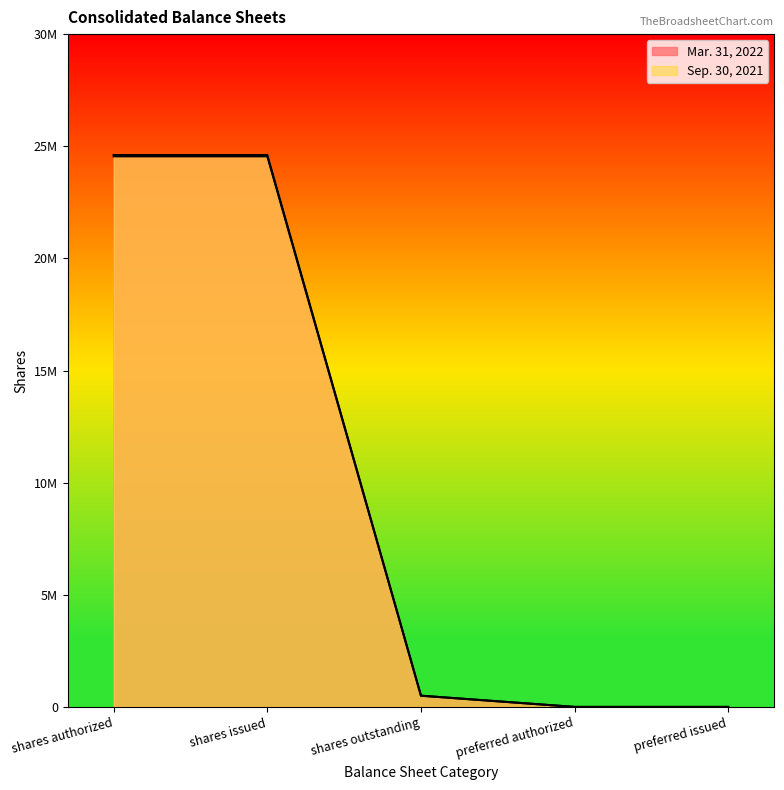

What is the label of the 2nd point from the left?

shares issued